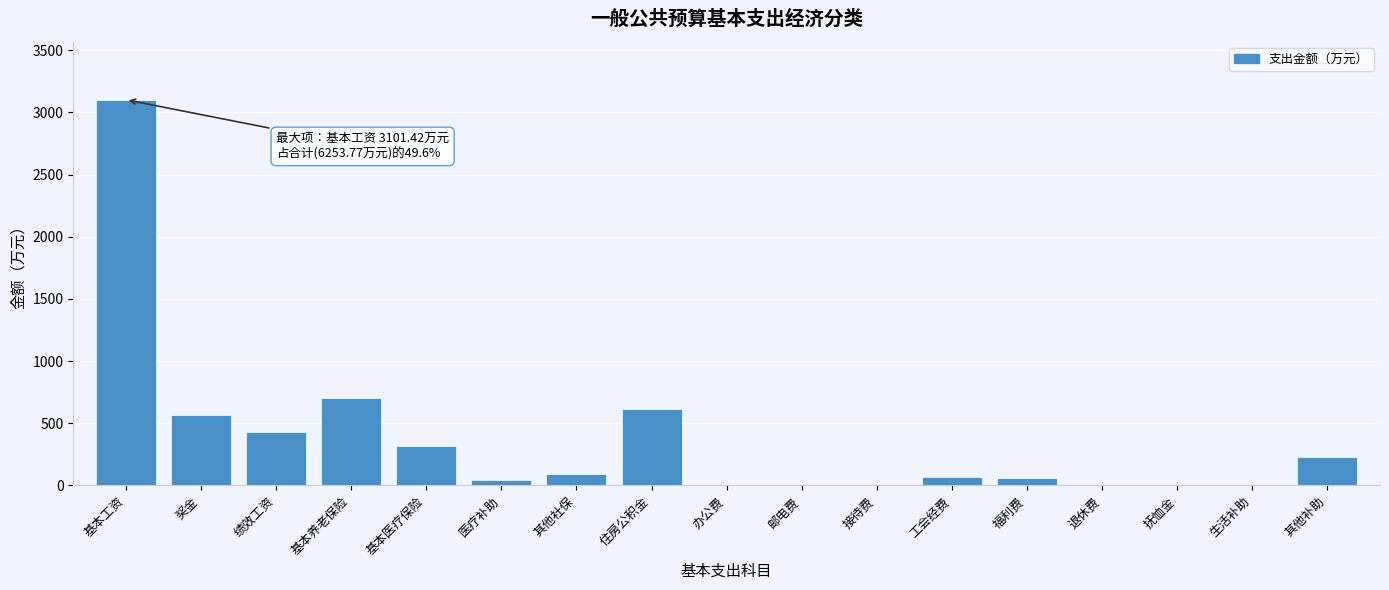

Is it true that the value at 住房公积金 is 134.8?

False